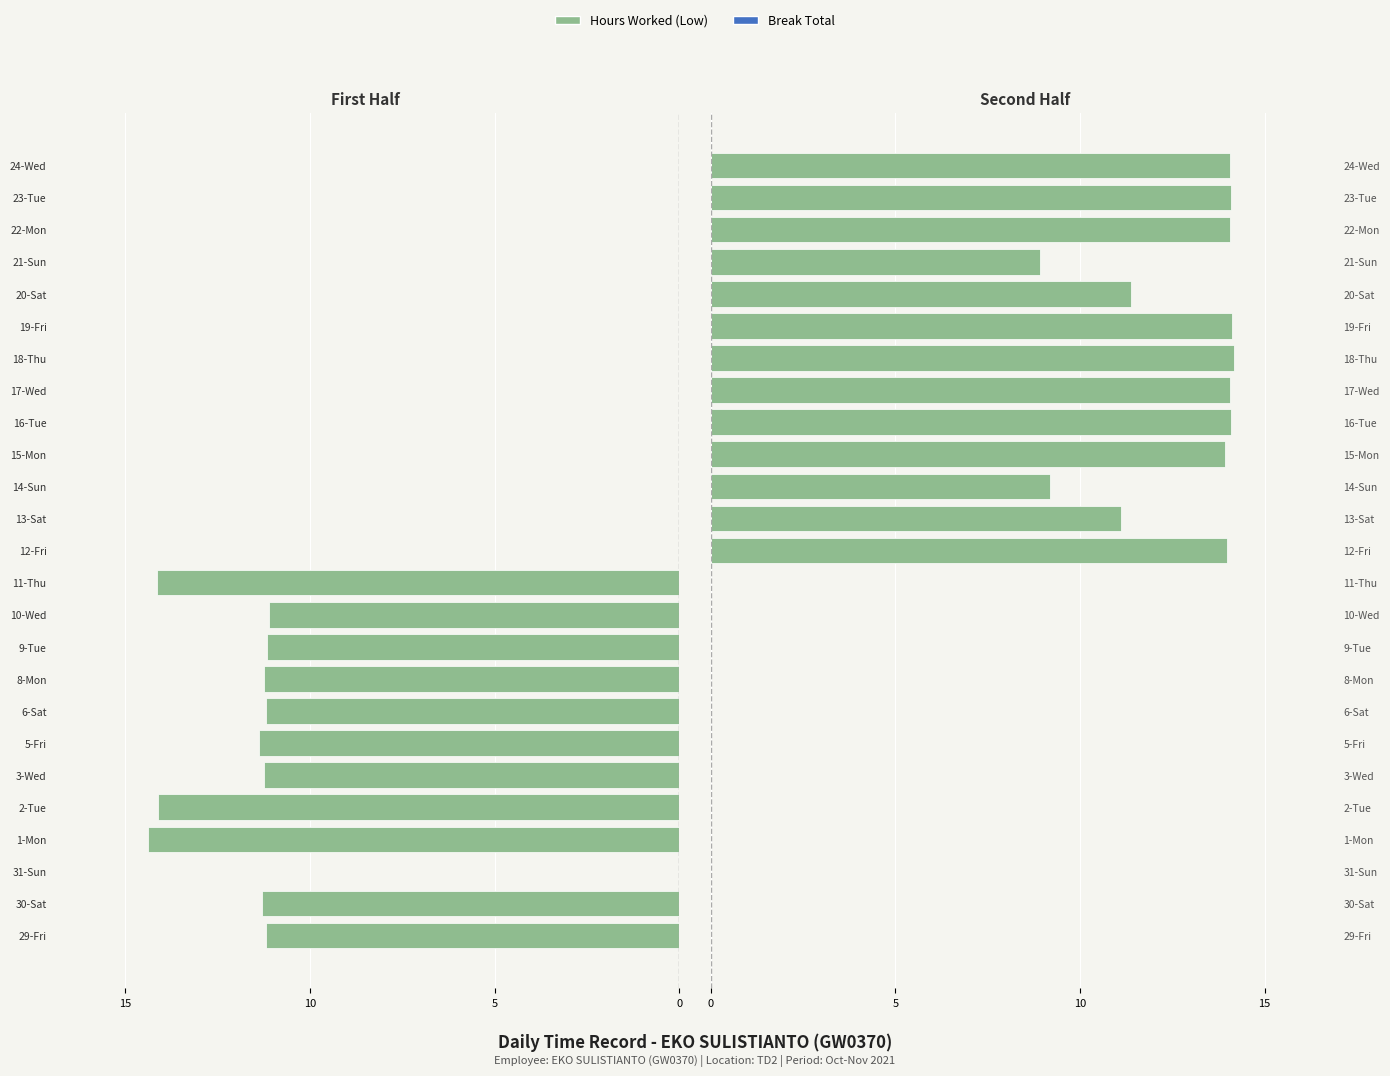

What is the approximate value of Hours Worked (Low) at 20-Sat?

11.4